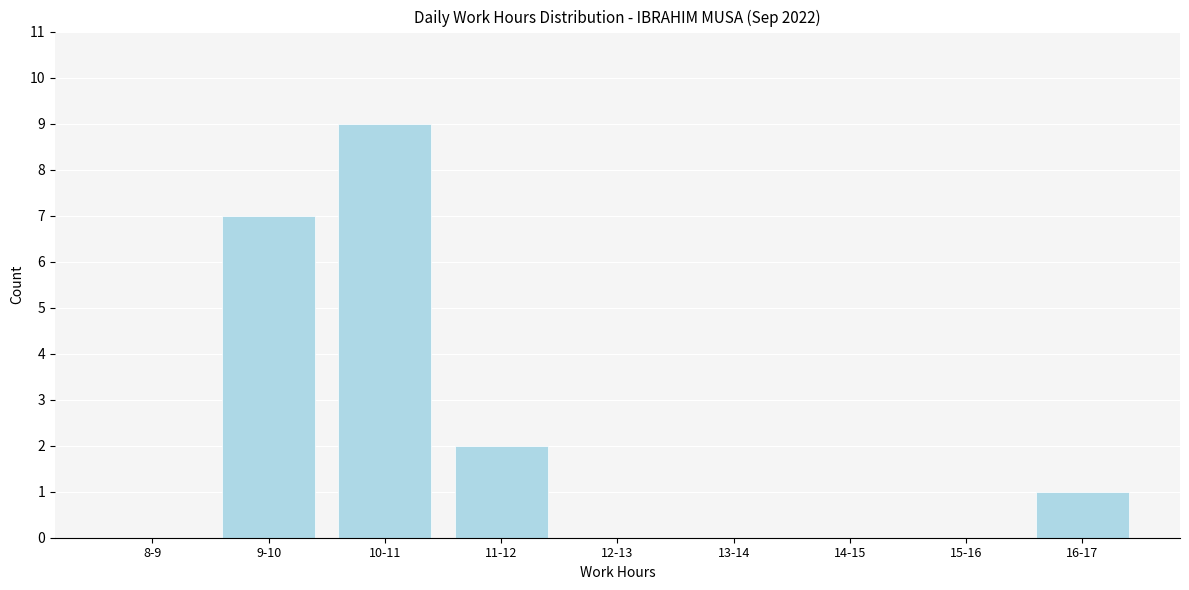

Reading left to right, extract all data points from this chart.

8-9=0	9-10=7	10-11=9	11-12=2	12-13=0	13-14=0	14-15=0	15-16=0	16-17=1